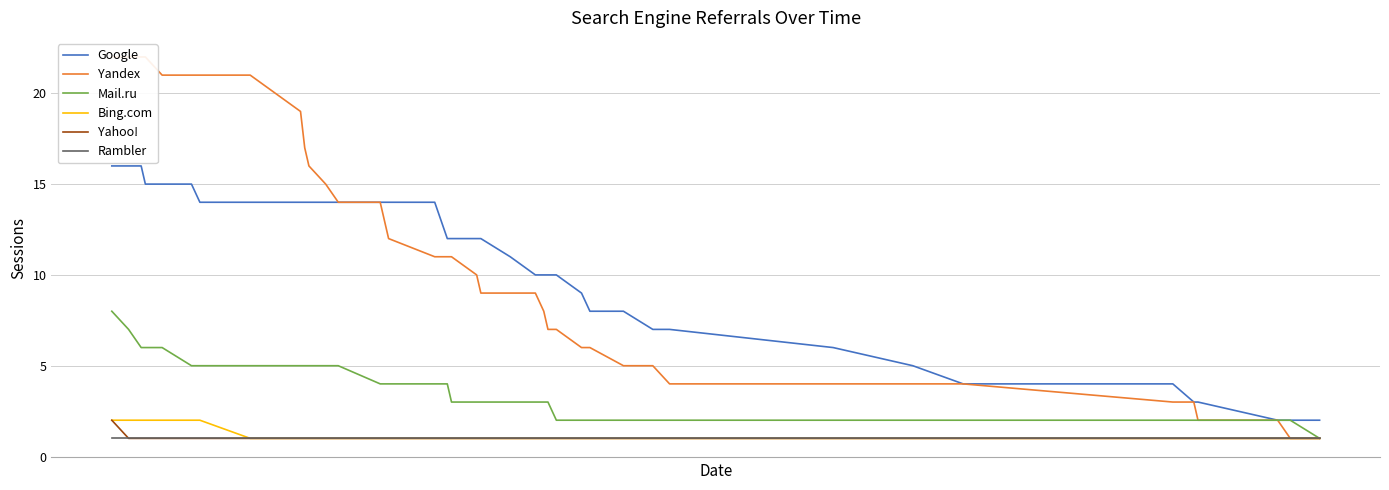

True or false: Bing.com and Mail.ru intersect in this chart.

False